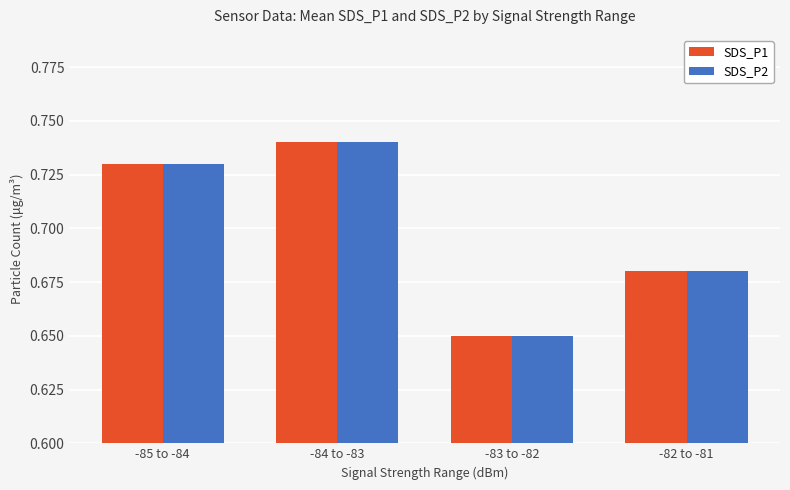

Where is SDS_P1 nearest to the value 0?

-83 to -82